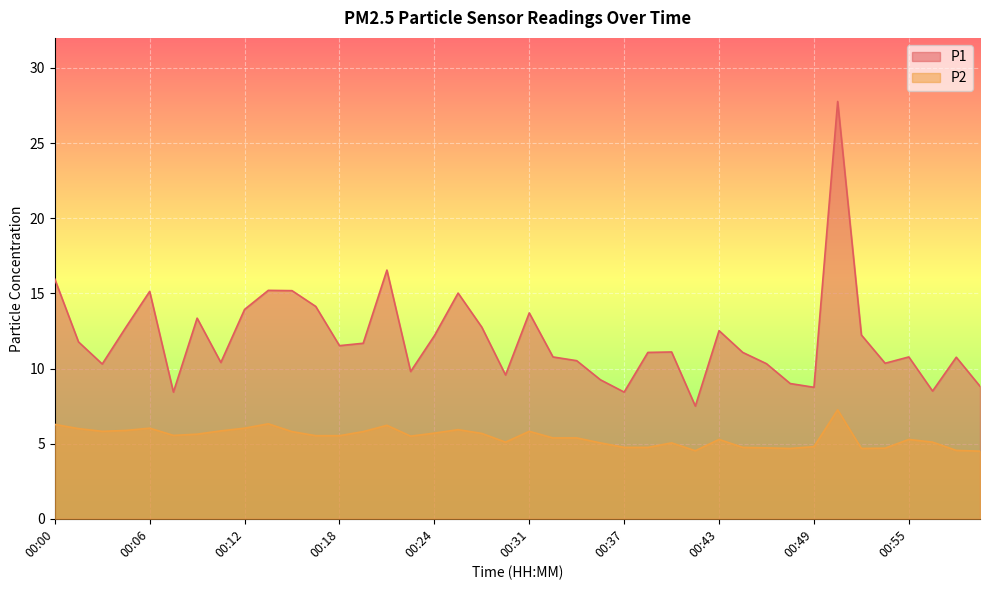

How many categories are shown in the chart?

40